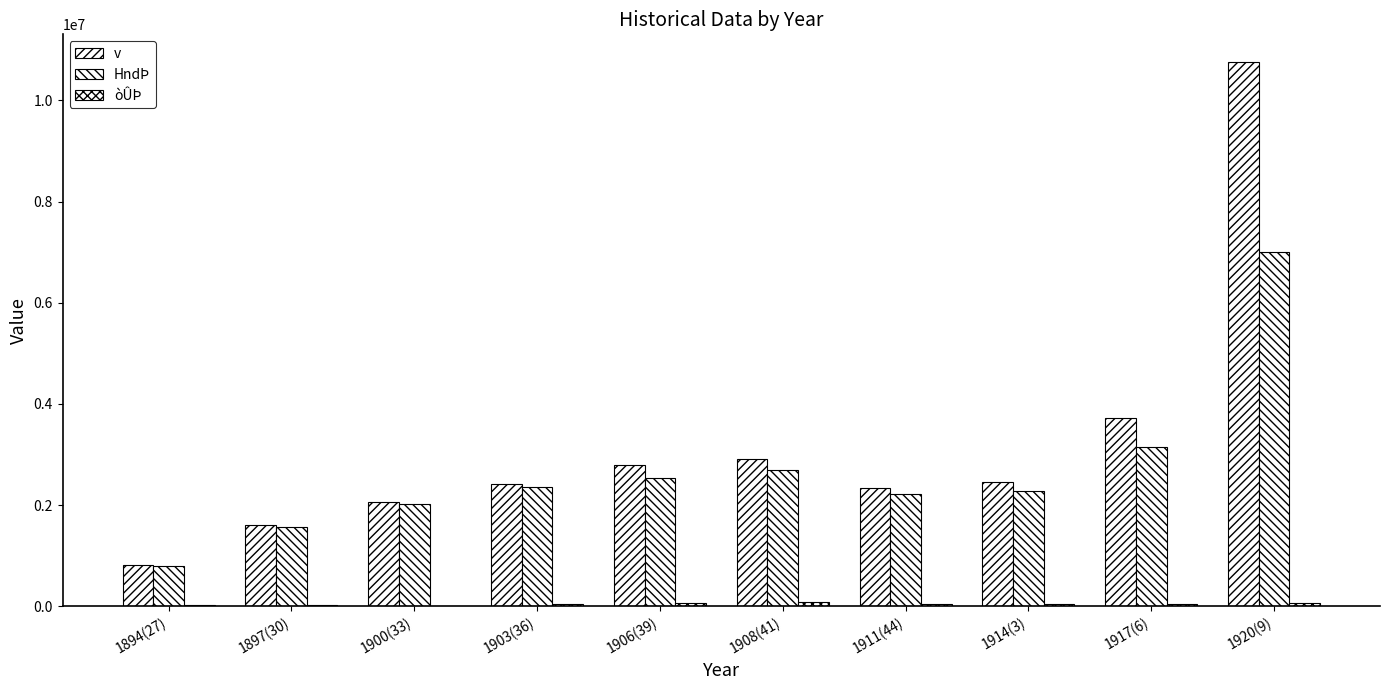

What is the lowest value of the v series?

825926